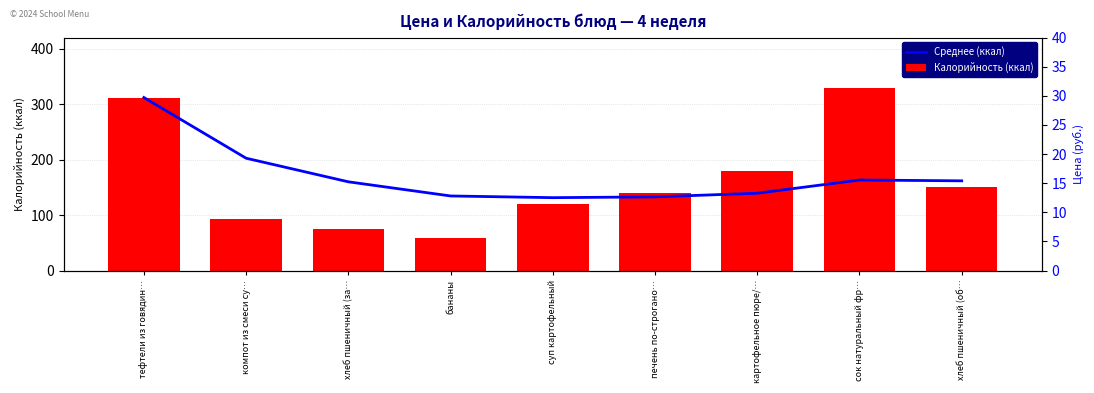

What is the spread (max minus min) of values at бананы?

76.6